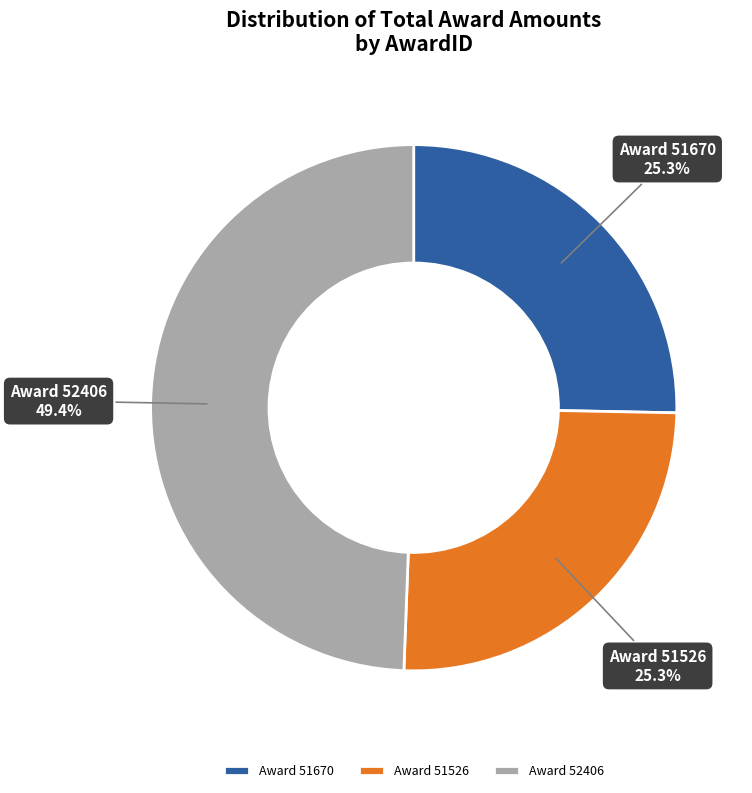

Count the number of slices in the pie.

3